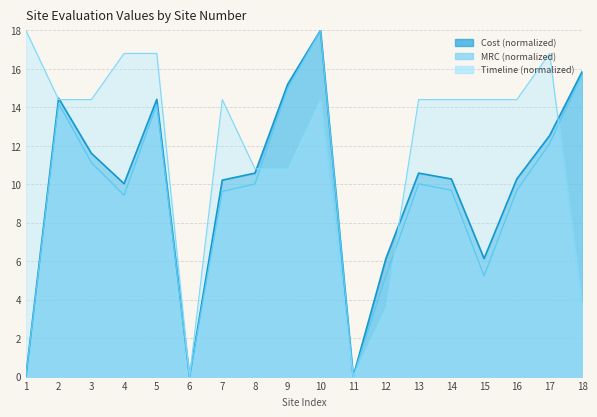

What is the highest value of the Cost series?

18.0